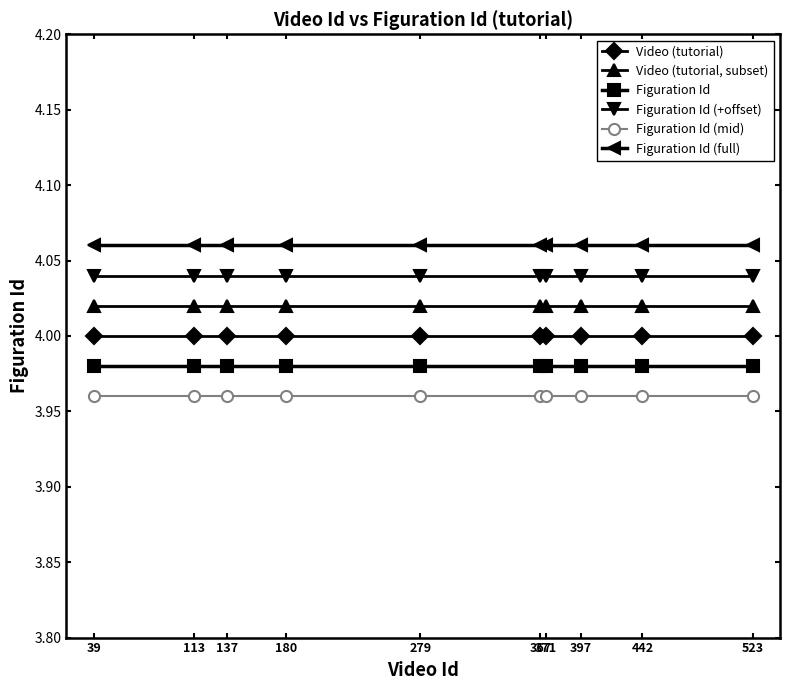

Which series has the largest total across all categories?

Figuration Id (full)